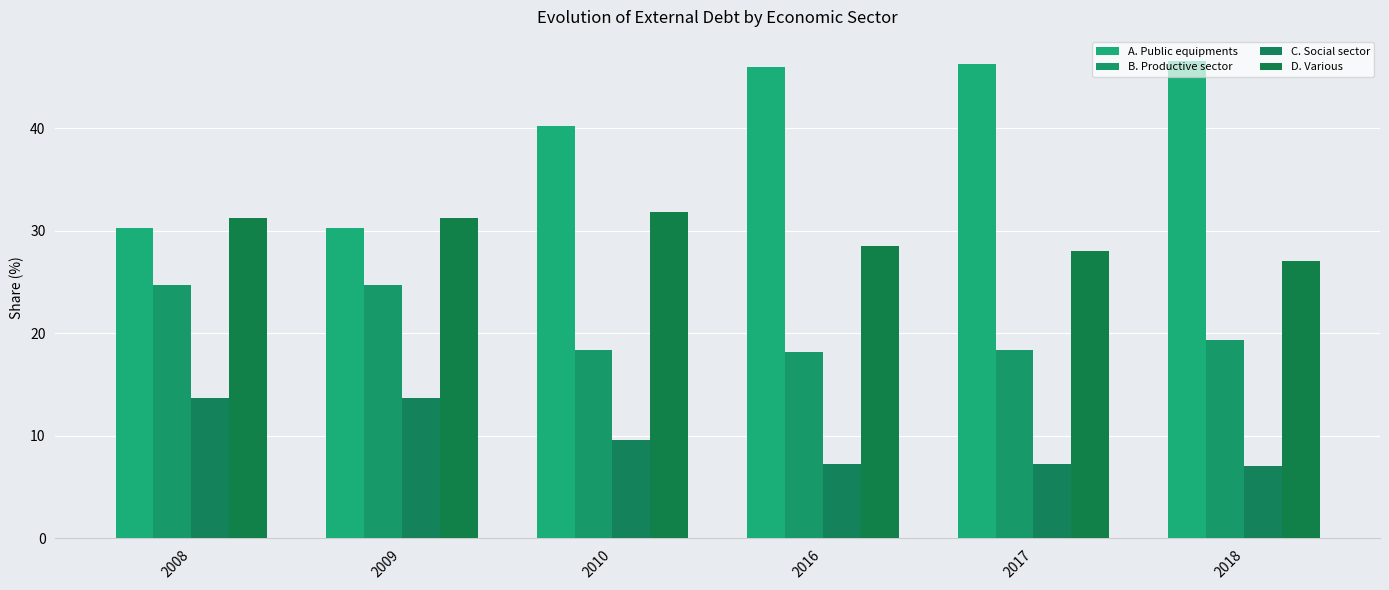

What is the lowest value of the D. Various series?

27.1